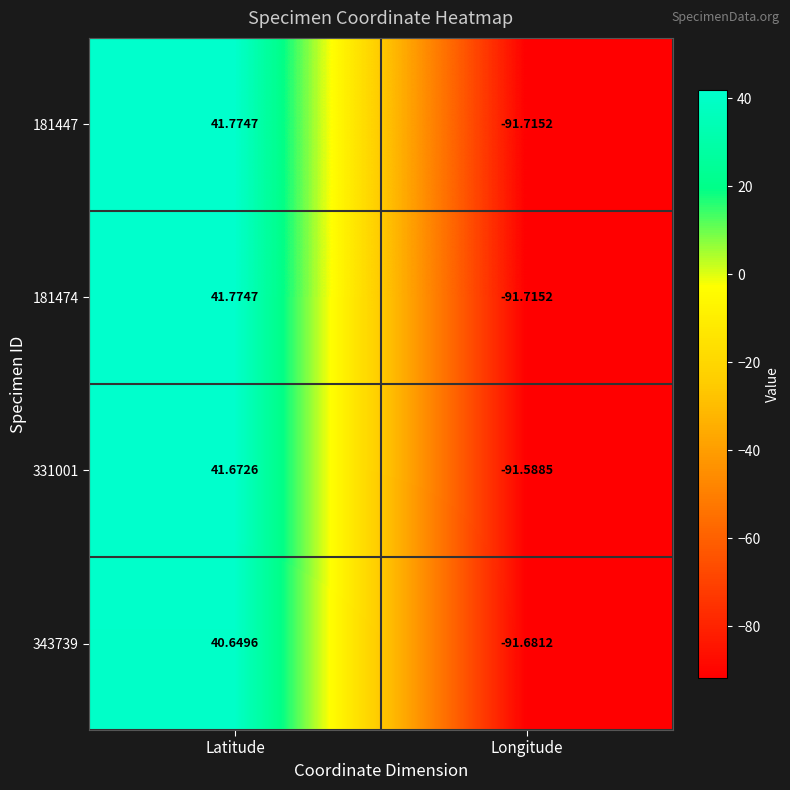

Is the value of 181447 at Longitude greater than the value of 343739 at Longitude?

No